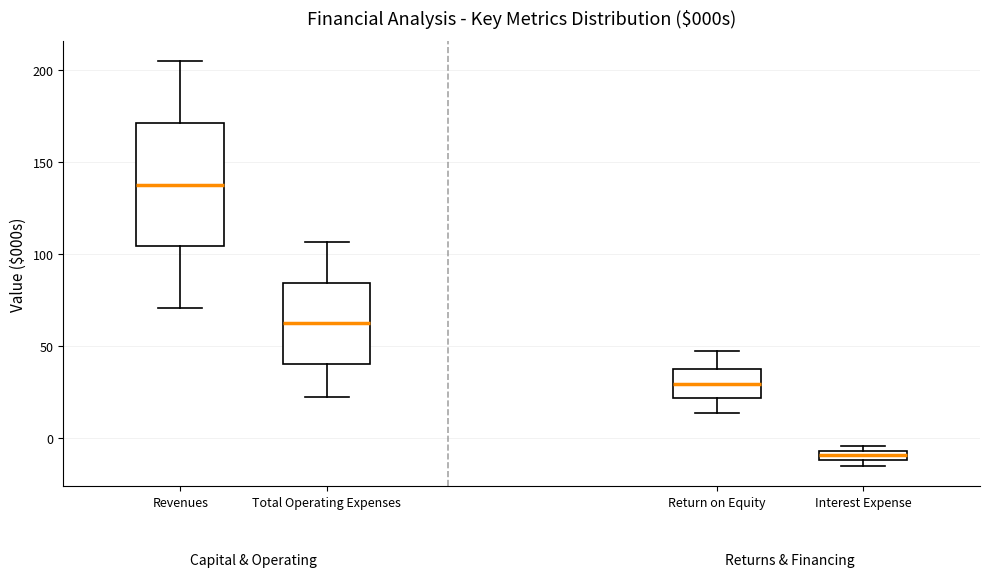

Comparing the boxes themselves (not the whiskers), which one is the tallest?

Revenues